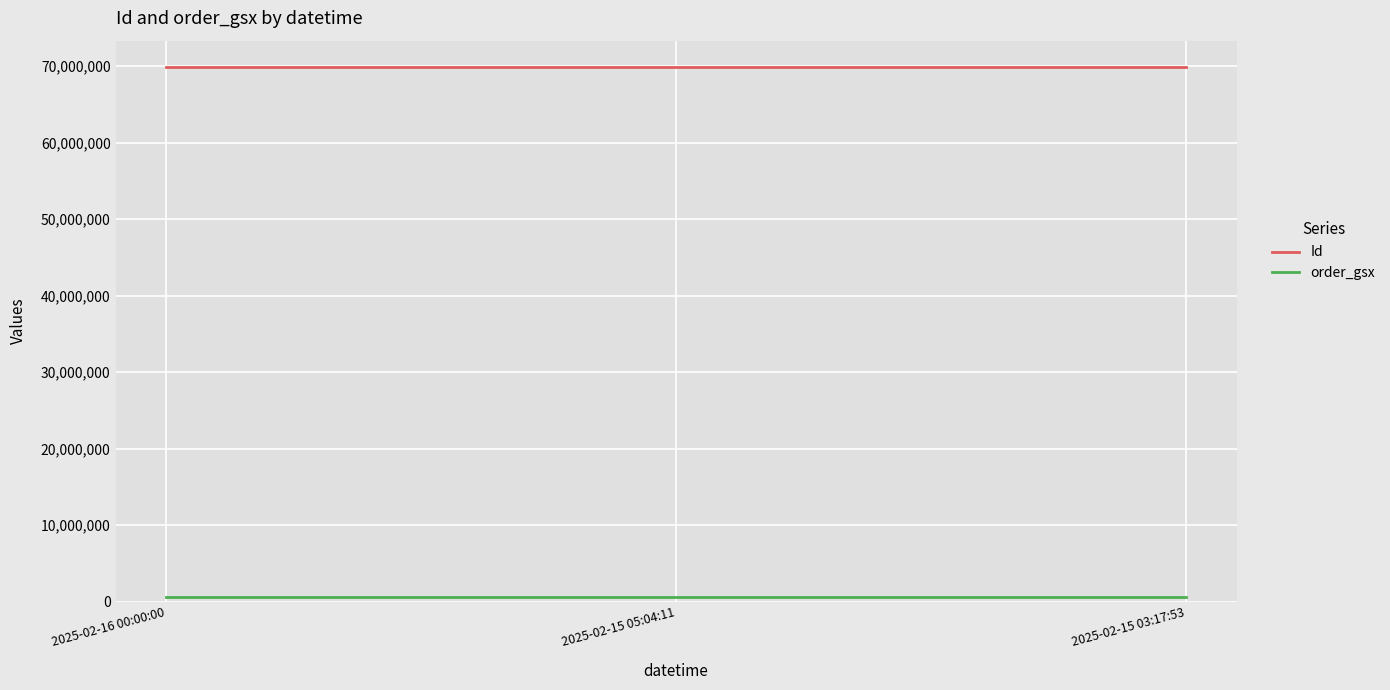

What is the difference between the highest and lowest values at 2025-02-15 03:17:53?

69273596